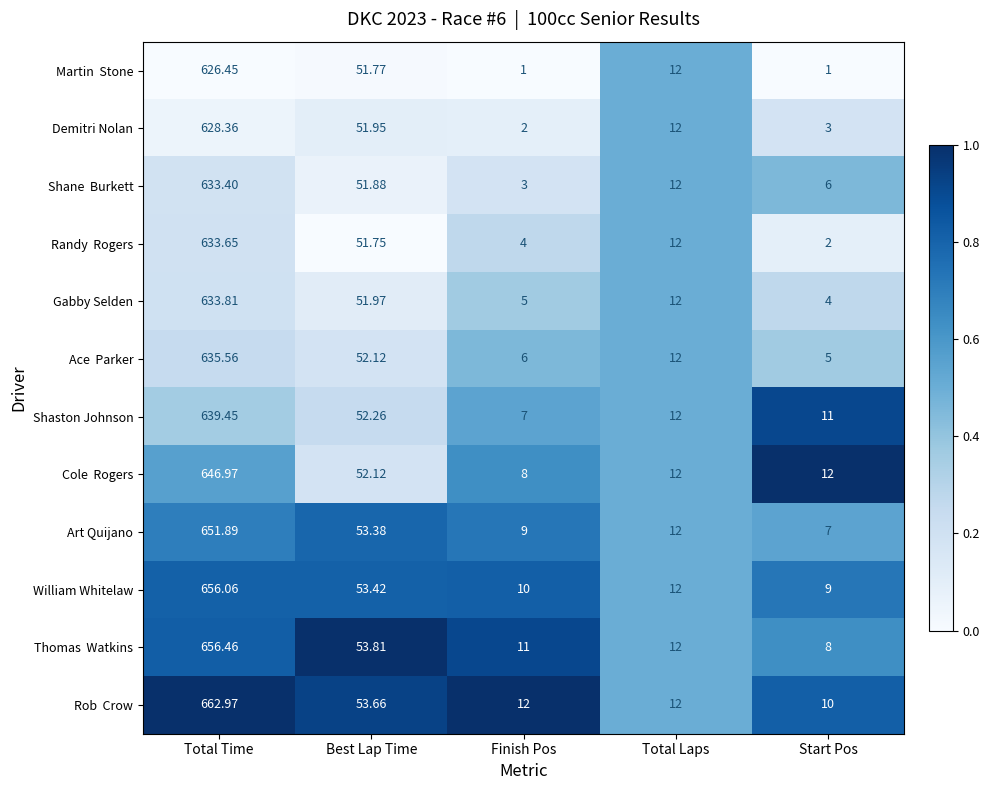

Rank the categories by Gabby Selden value from lowest to highest.

Start Pos, Finish Pos, Total Laps, Best Lap Time, Total Time